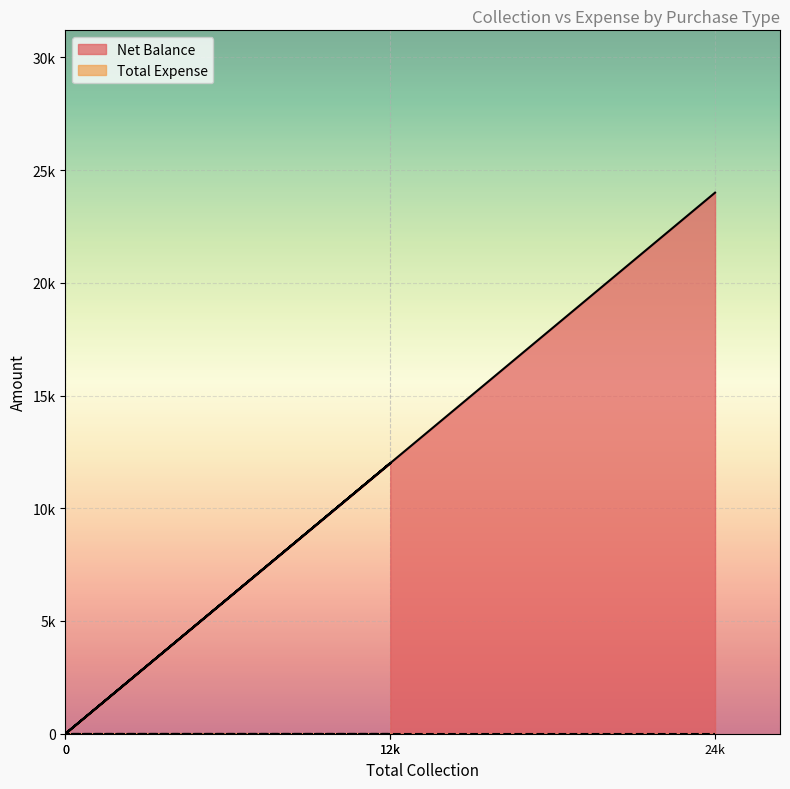

What is the maximum value shown in the chart?

24000